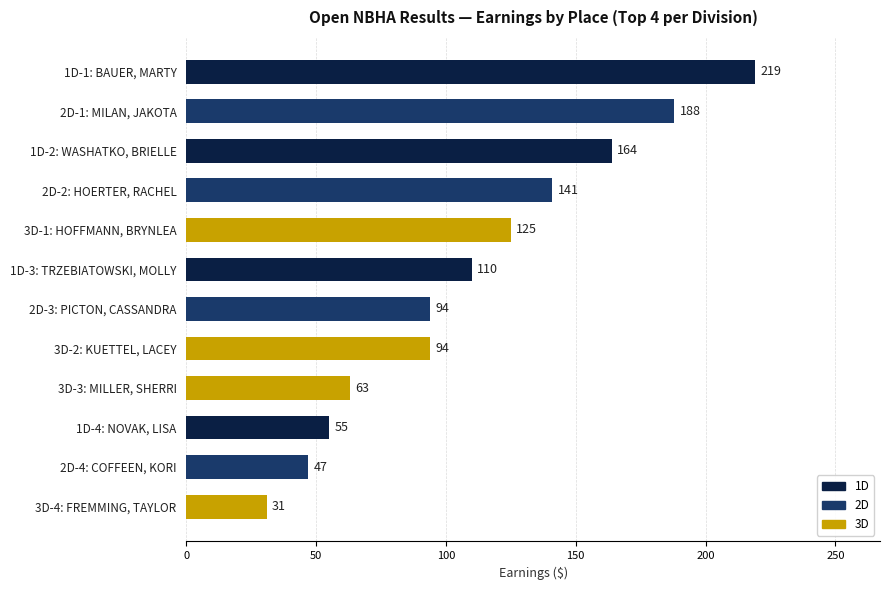

True or false: the data shows 110 at 1D-3: TRZEBIATOWSKI, MOLLY.

True